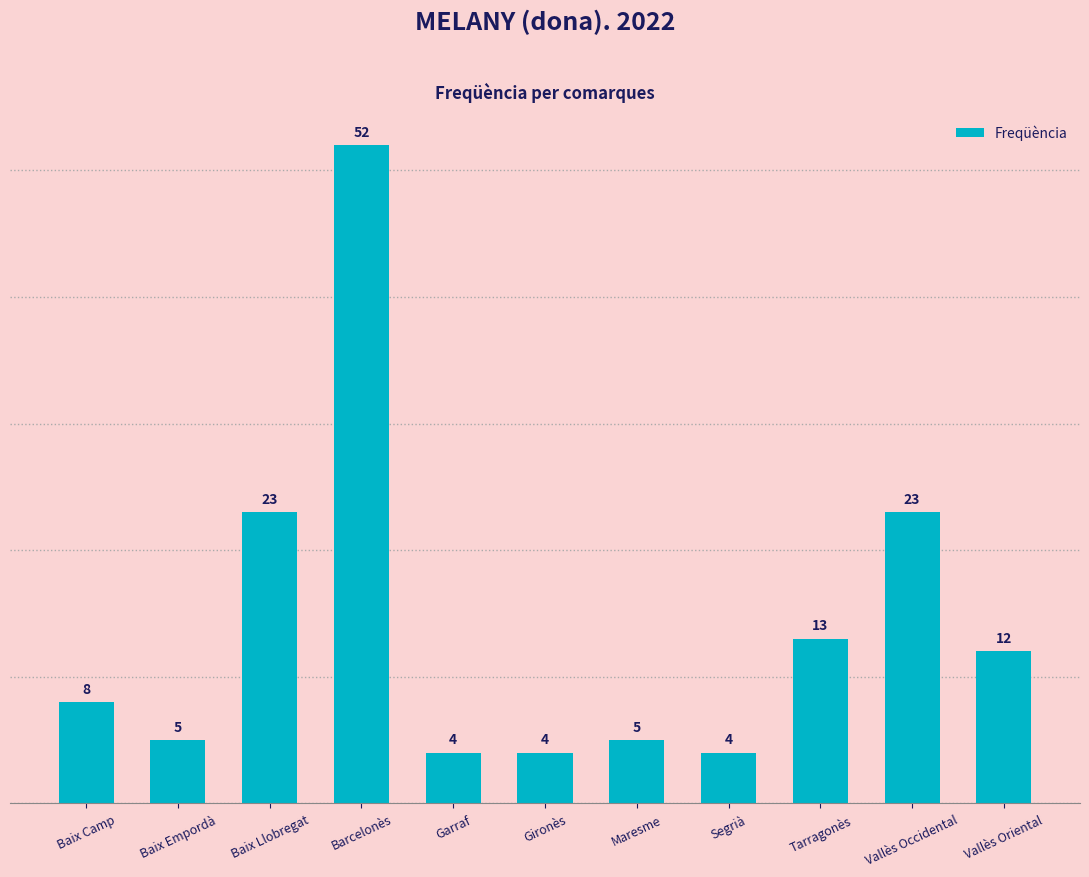

What is the greatest value displayed?

52